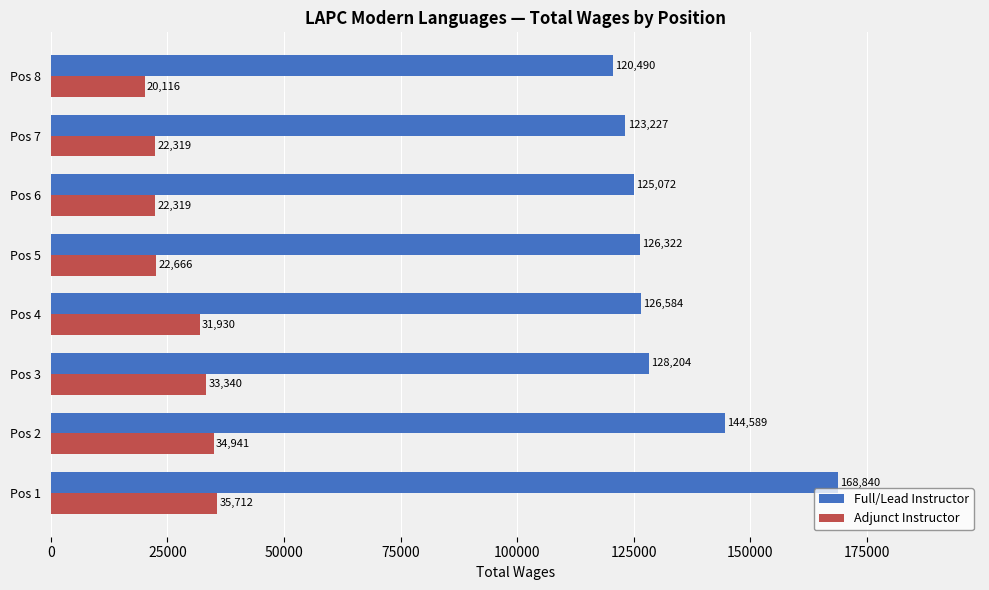

Where is Full/Lead Instructor nearest to the value 144665?

Pos 2